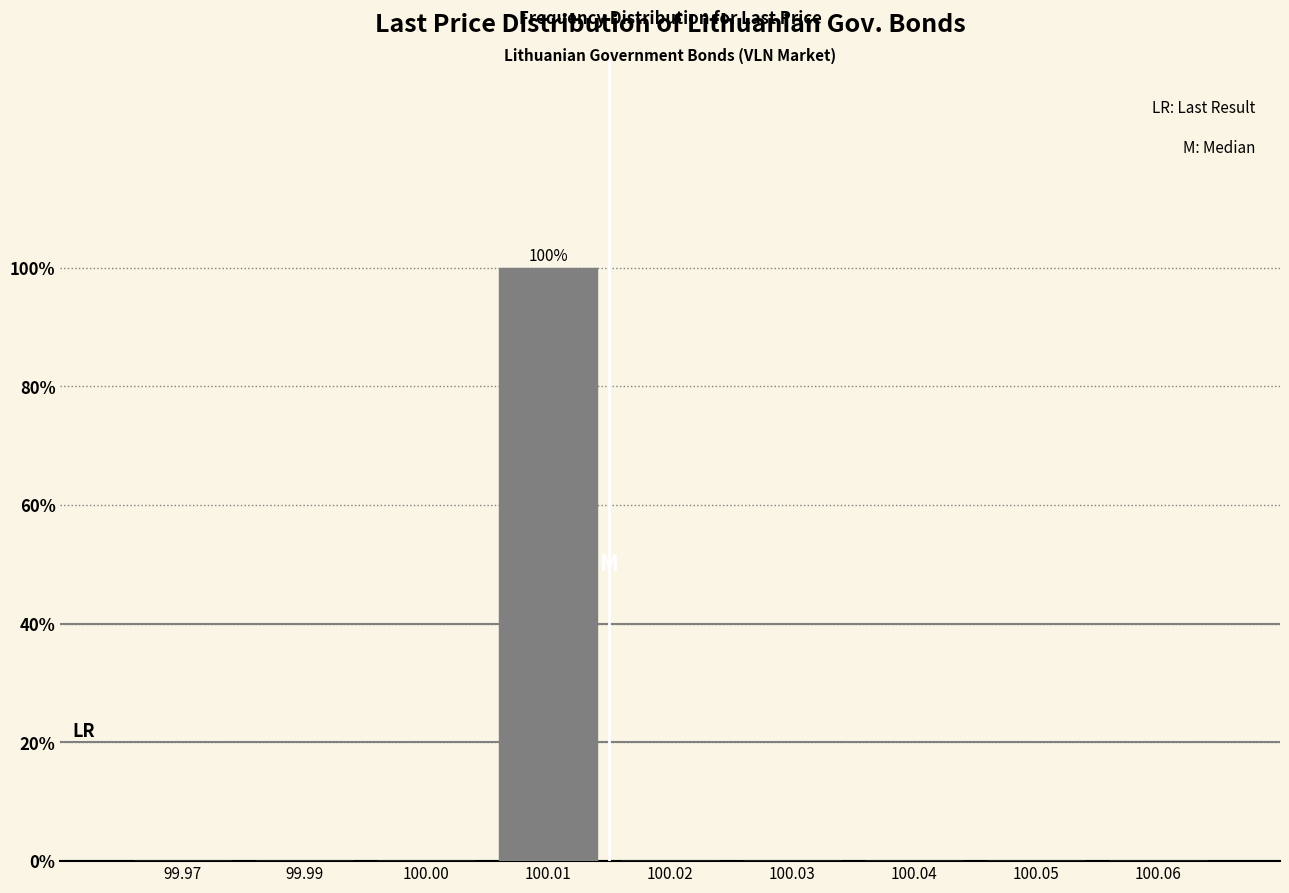

Reading left to right, extract all data points from this chart.

99.97=0	99.99=0	100.00=0	100.01=100	100.02=0	100.03=0	100.04=0	100.05=0	100.06=0